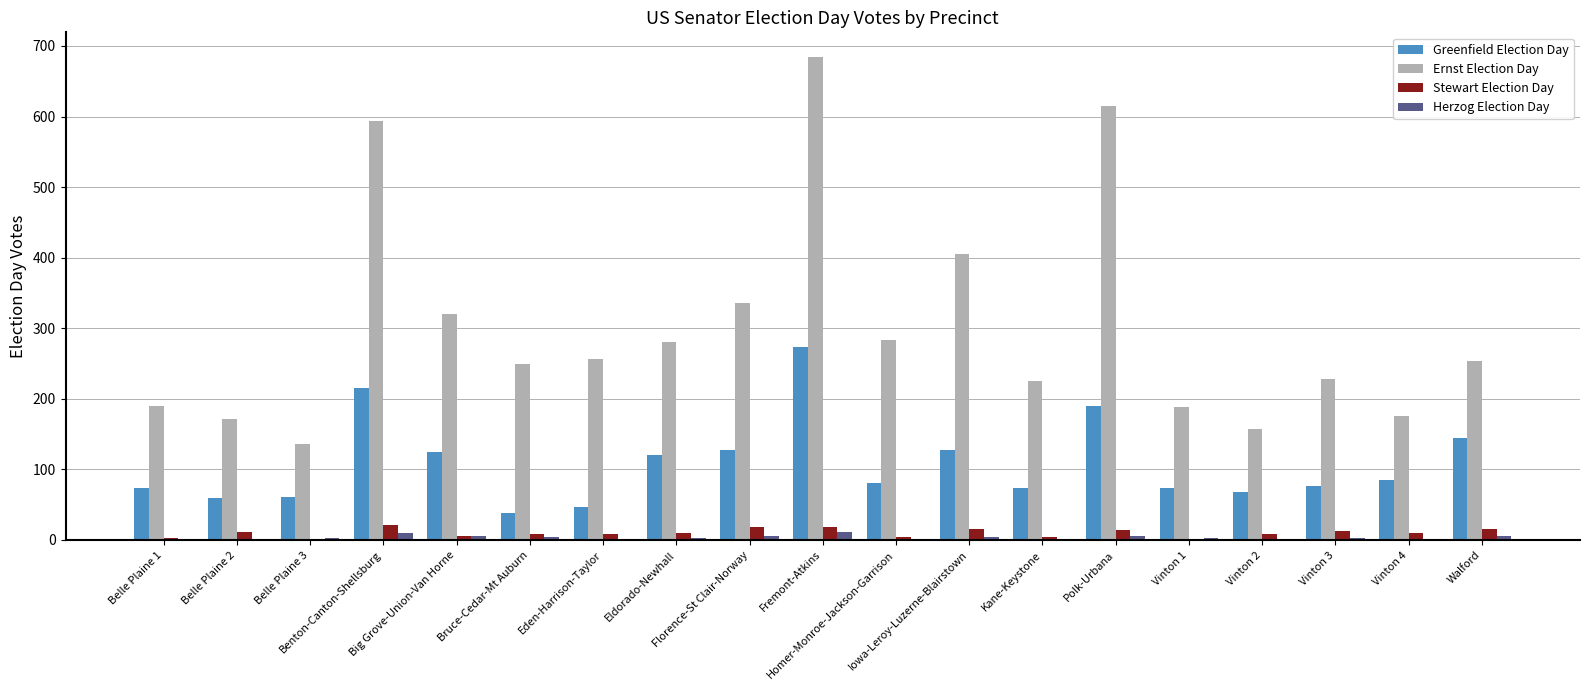

What is the total value across all series at Big Grove-Union-Van Horne?

457